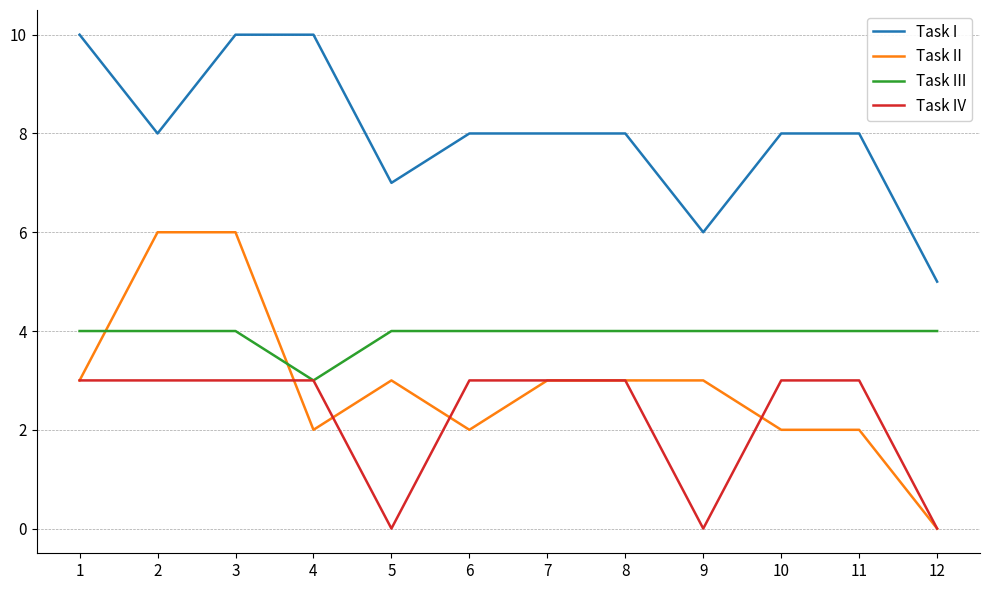

What are all the series names shown in the legend?

Task I, Task II, Task III, Task IV